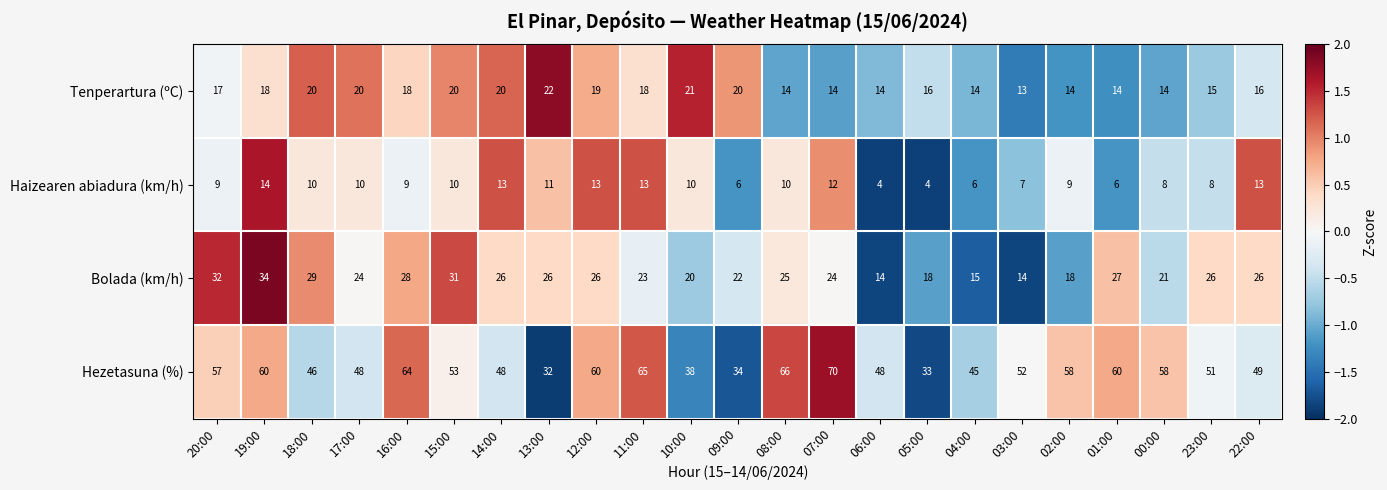

Where does the Bolada (km/h) series first go above 25?

20:00